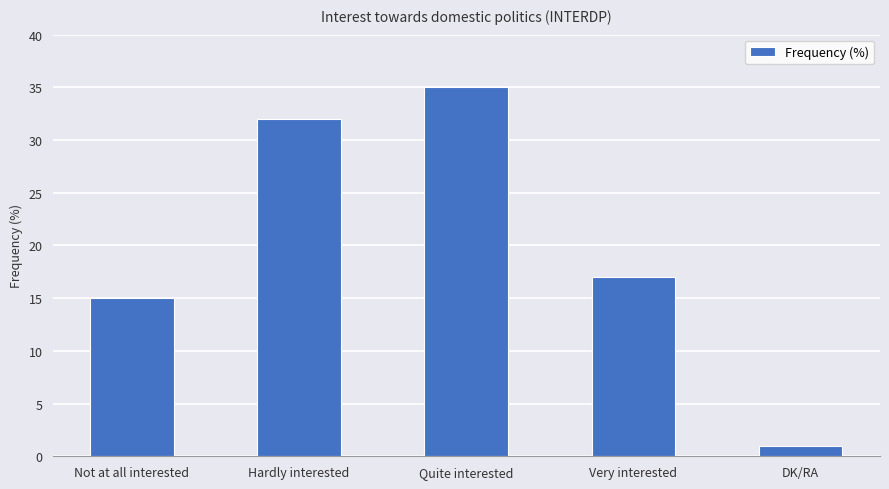

Which has a higher value, Very interested or Quite interested?

Quite interested